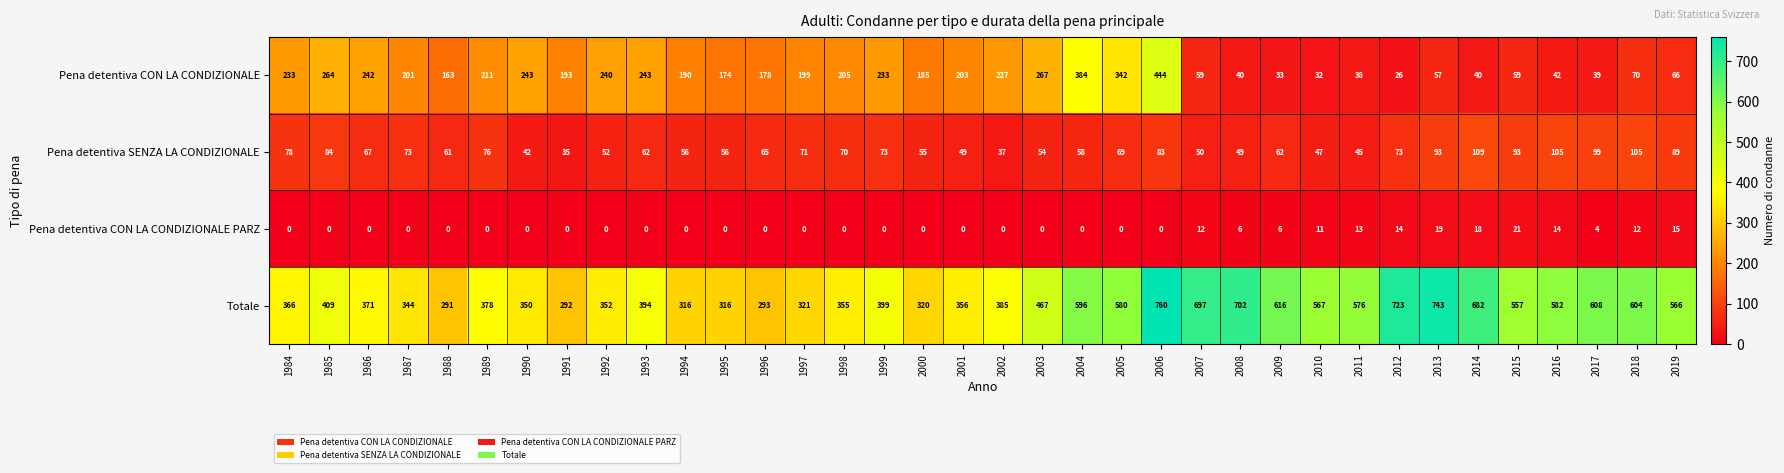

Which series changed the most between 1994 and 2005?

Totale